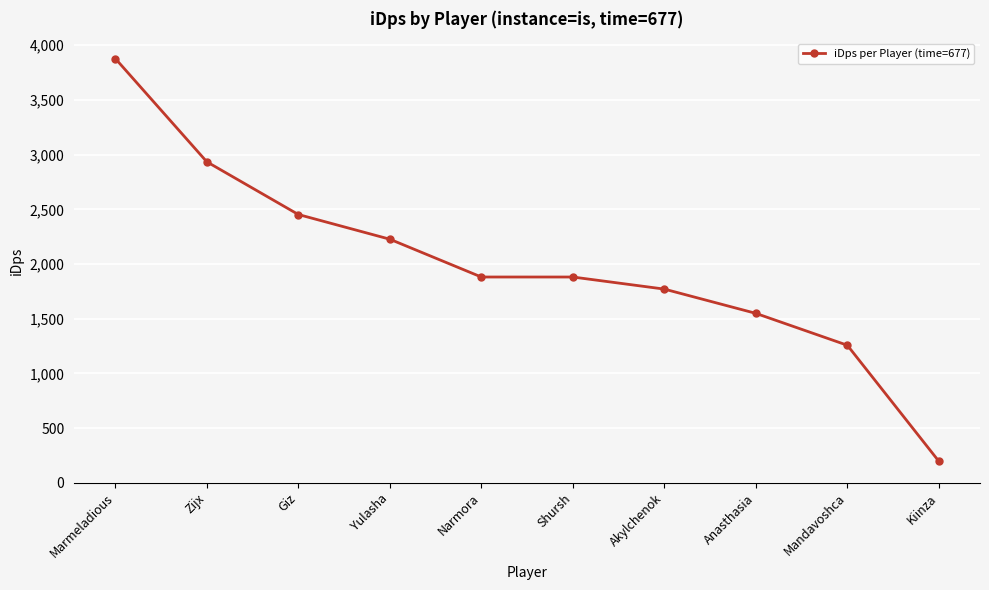

Between Zijx and Marmeladious, which is larger?

Marmeladious